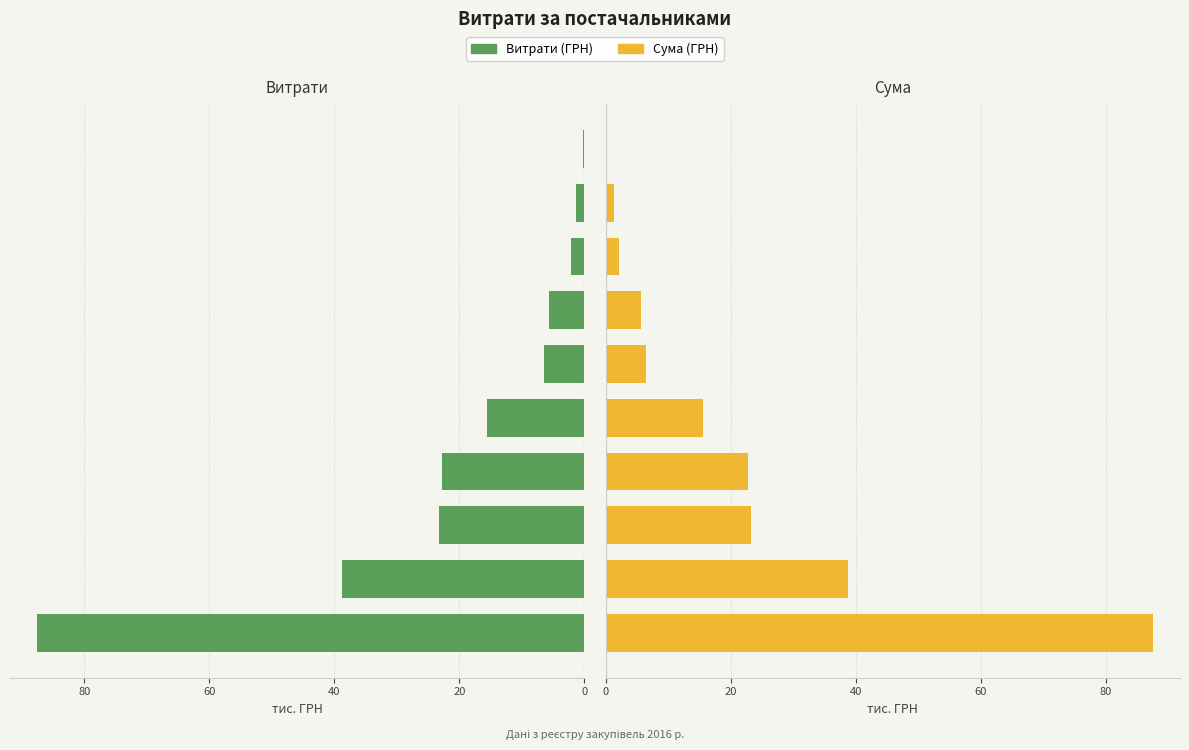

The value of Витрати (ГРН) at 9 is 0.3. True or false?

True